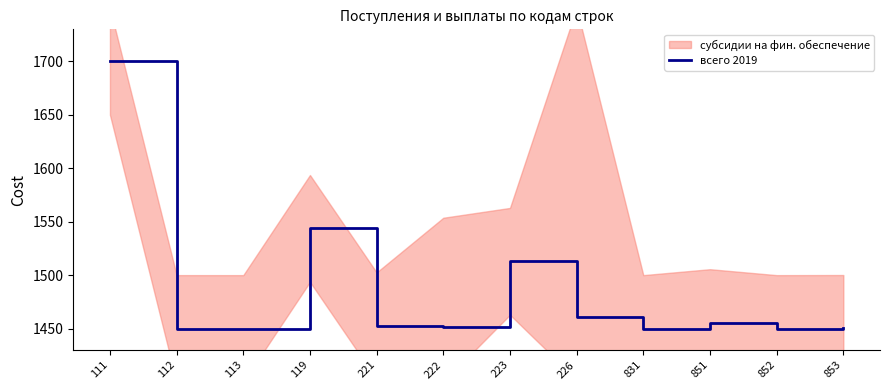

What is the change in value from 113 to 223?

+62.9